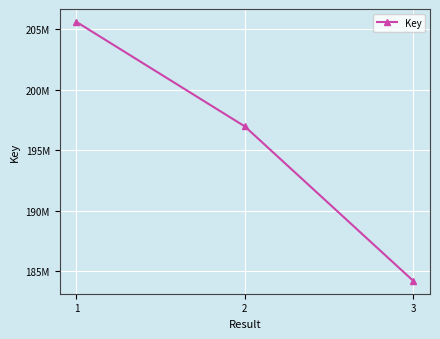

What is the value of the 3rd point from the left?

184206236